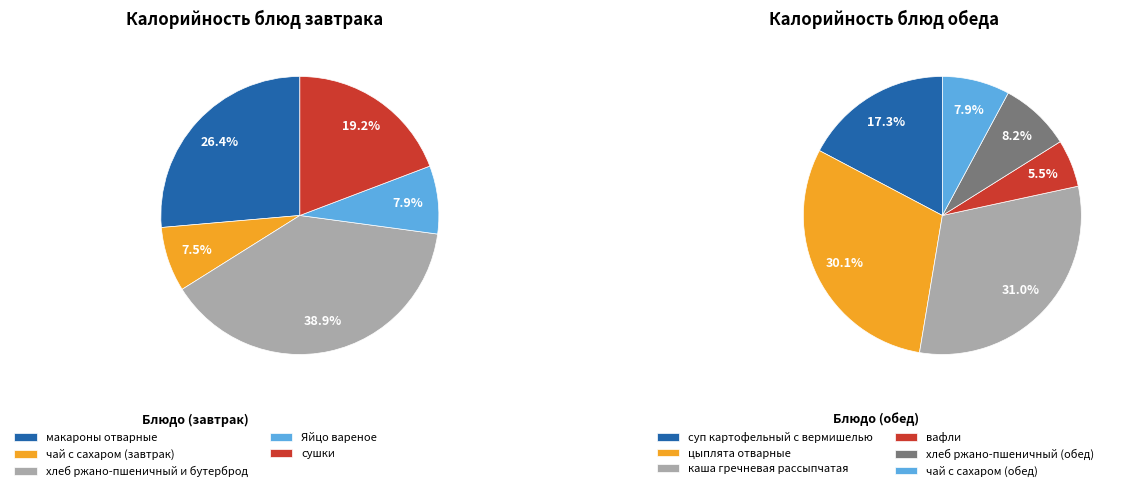

Count the number of slices in the pie.

11